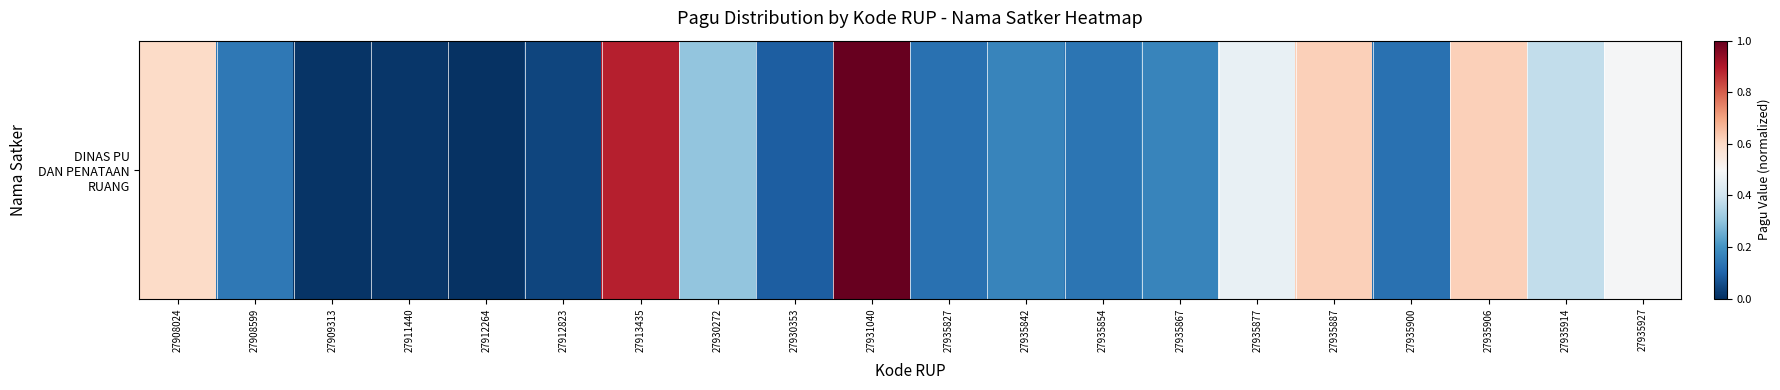

Which label corresponds to the largest value in the chart?

27931040